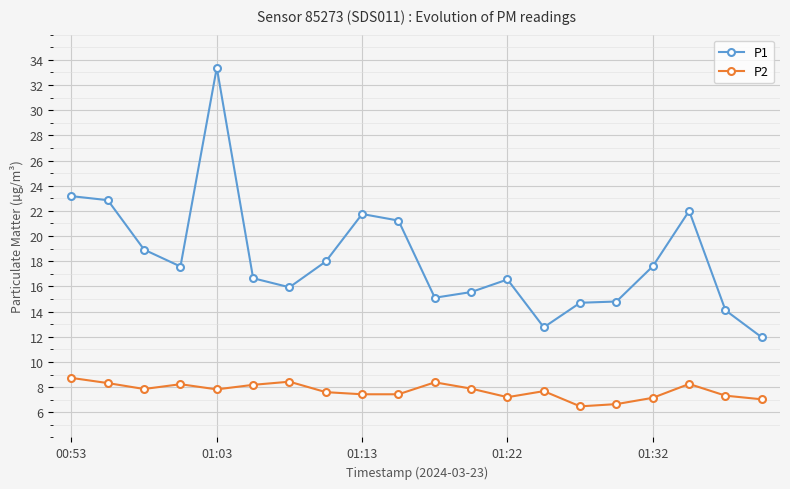

Which series has the widest spread of values?

P1